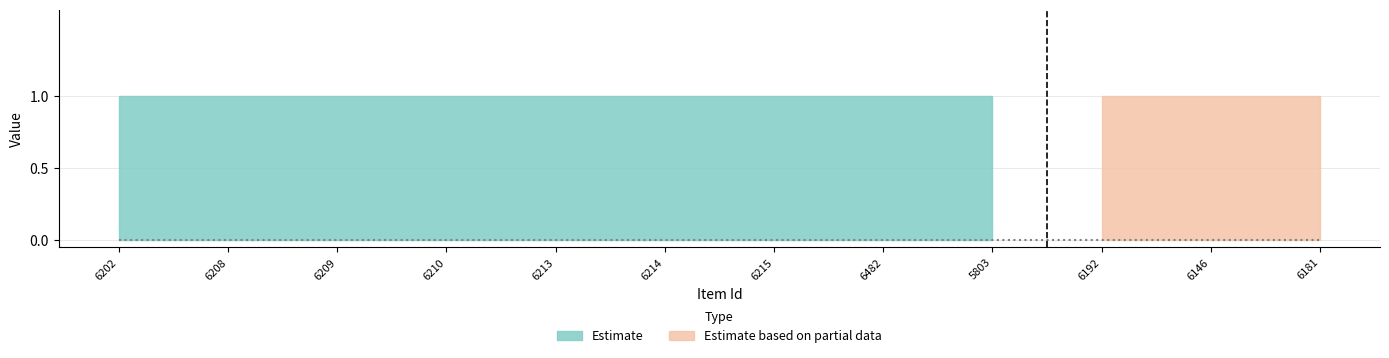

True or false: public has more than 0 interior local peaks.

False